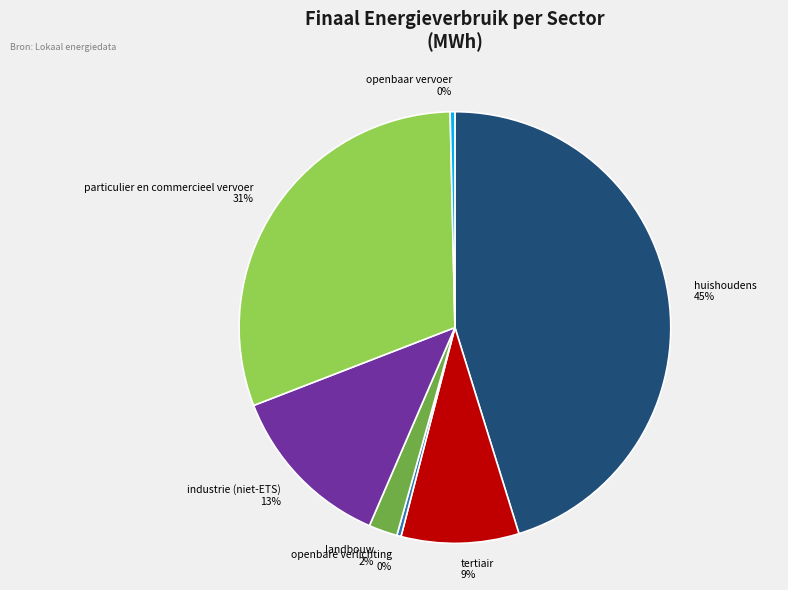

To the nearest percent, what percentage of the pie is huishoudens?

45%